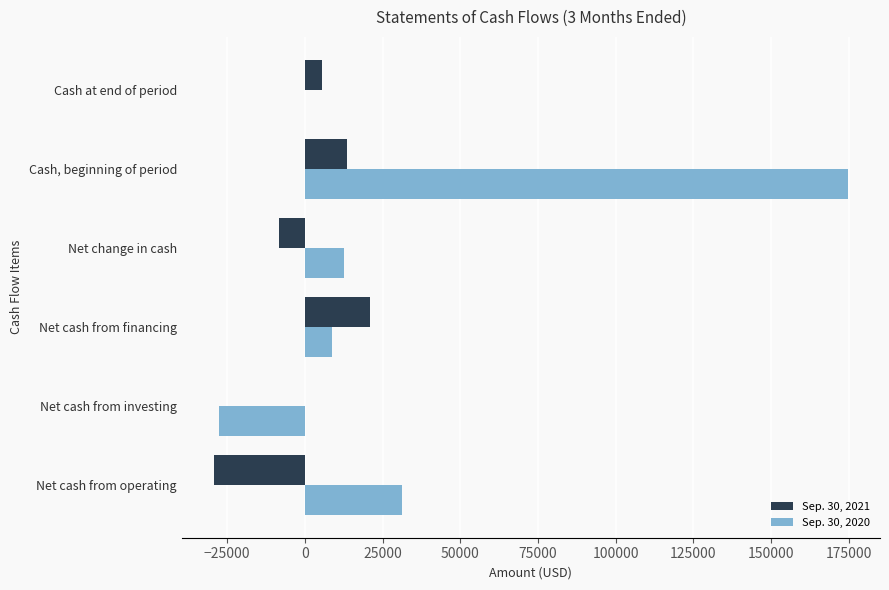

Which series has the largest total across all categories?

Sep. 30, 2020